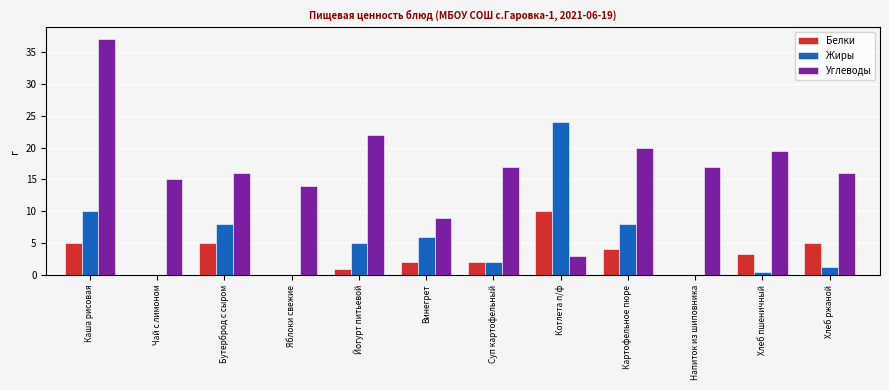

Between Каша рисовая and Котлета п/ф, which series saw the biggest shift?

Углеводы